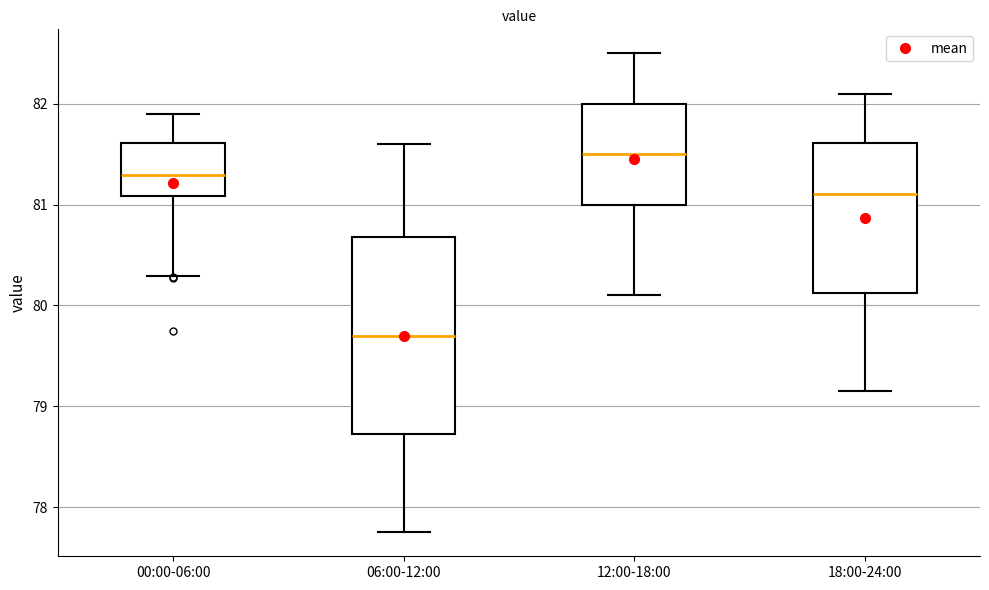

Reading left to right, read every box against the y-axis: the position of its median line, the range the box covers, and the ends of its whiskers. The values are not printed on the chart, so give them approximately, as read against the axis.

00:00-06:00: median 81.3, box 81.1 to 81.6, whiskers 80.3 to 81.9
06:00-12:00: median 79.7, box 78.7 to 80.7, whiskers 77.8 to 81.6
12:00-18:00: median 81.5, box 81.0 to 82.0, whiskers 80.1 to 82.5
18:00-24:00: median 81.1, box 80.1 to 81.6, whiskers 79.2 to 82.1